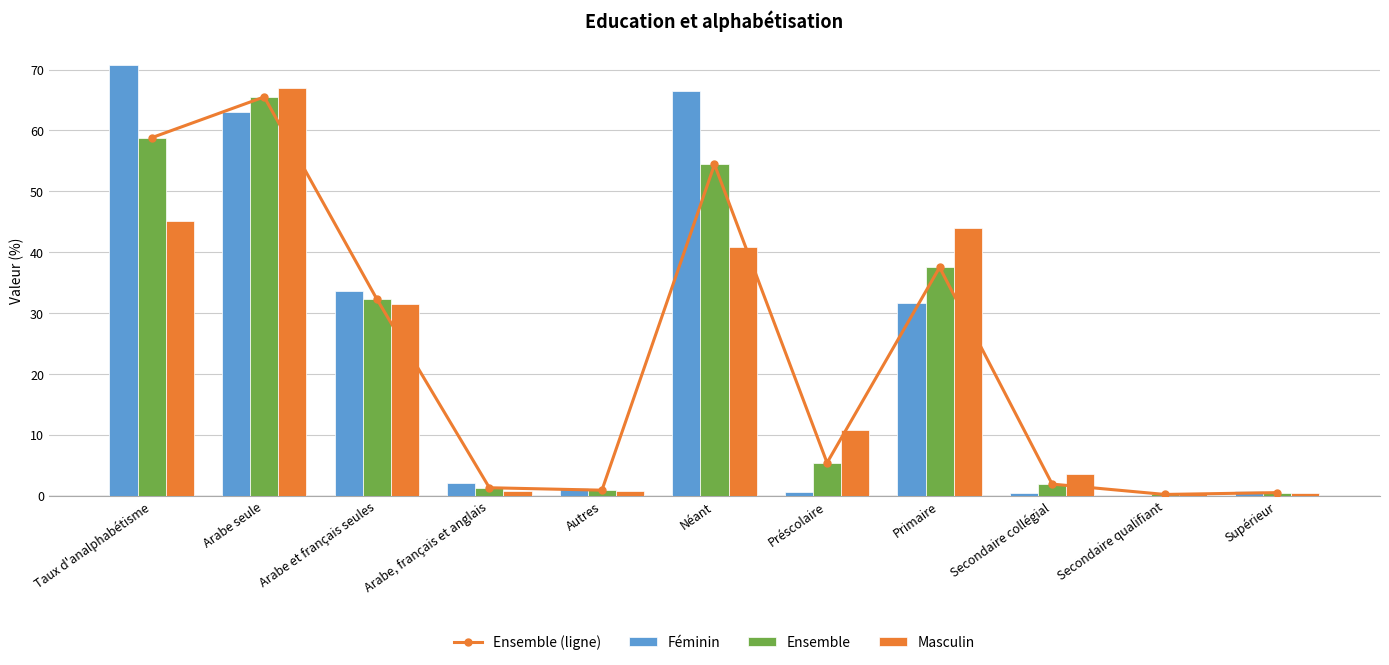

Reading left to right, extract all data points from this chart.

Ensemble (ligne): 58.8	65.5	32.3	1.3	0.9	54.4	5.4	37.5	1.9	0.2	0.5
Féminin: 70.7	63.1	33.6	2.1	1.2	66.4	0.6	31.7	0.5	0.1	0.7
Ensemble: 58.8	65.5	32.3	1.3	0.9	54.4	5.4	37.5	1.9	0.2	0.5
Masculin: 45.1	67.0	31.5	0.7	0.7	40.9	10.8	44.0	3.5	0.4	0.4